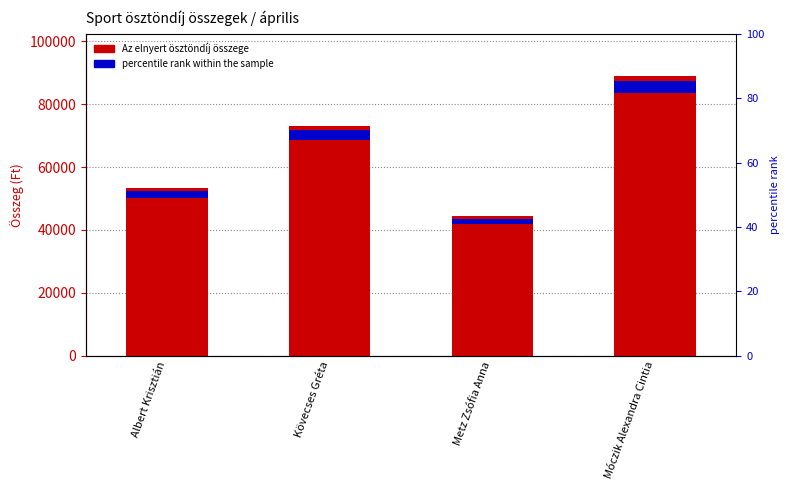

Read the value at Kövecses Gréta, to the nearest 10.

73100